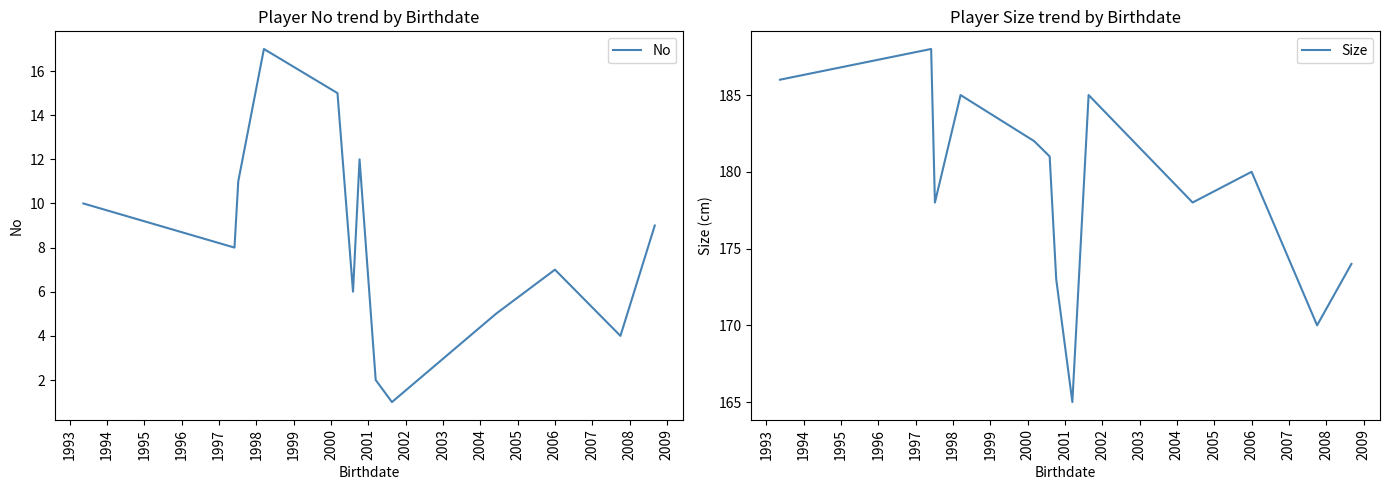

True or false: Size and No intersect in this chart.

False